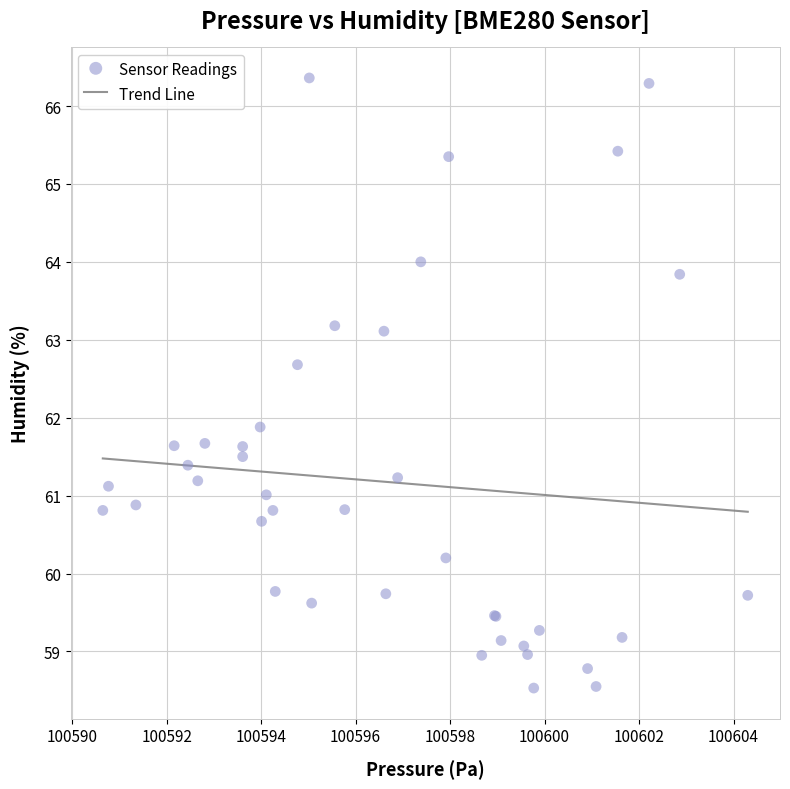

What Y value in the scatter plot is closest to 62?

61.9